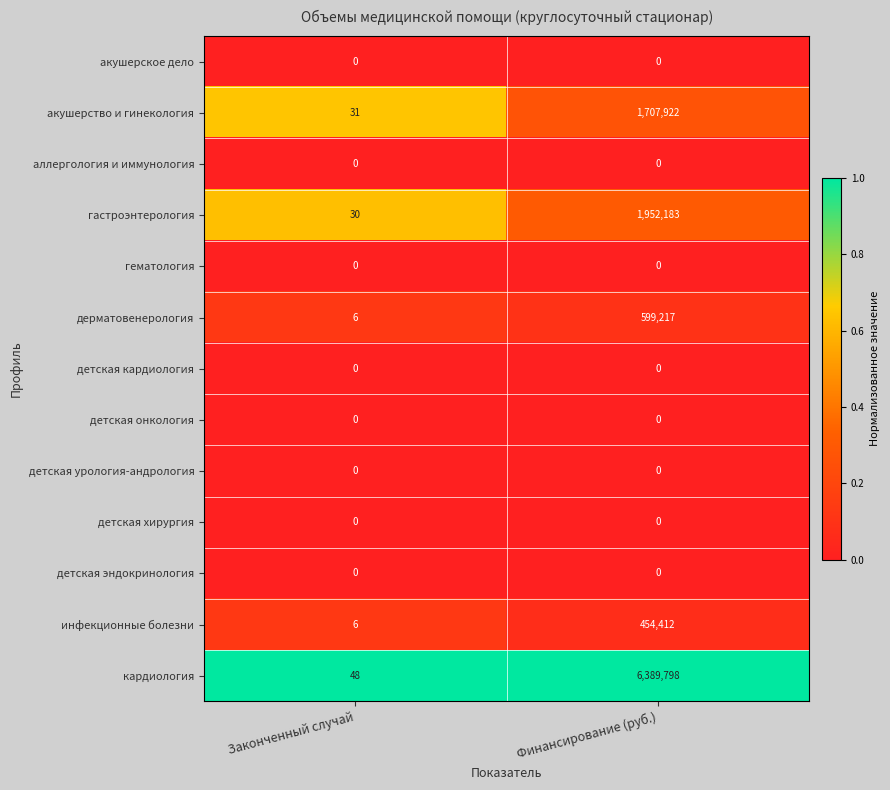

Reading left to right, transcribe all the data shown in this chart.

акушерское дело: Законченный случай=0	Финансирование (руб.)=0
акушерство и гинекология: Законченный случай=31	Финансирование (руб.)=1707922
аллергология и иммунология: Законченный случай=0	Финансирование (руб.)=0
гастроэнтерология: Законченный случай=30	Финансирование (руб.)=1952183
гематология: Законченный случай=0	Финансирование (руб.)=0
дерматовенерология: Законченный случай=6	Финансирование (руб.)=599217
детская кардиология: Законченный случай=0	Финансирование (руб.)=0
детская онкология: Законченный случай=0	Финансирование (руб.)=0
детская урология-андрология: Законченный случай=0	Финансирование (руб.)=0
детская хирургия: Законченный случай=0	Финансирование (руб.)=0
детская эндокринология: Законченный случай=0	Финансирование (руб.)=0
инфекционные болезни: Законченный случай=6	Финансирование (руб.)=454412
кардиология: Законченный случай=48	Финансирование (руб.)=6389798